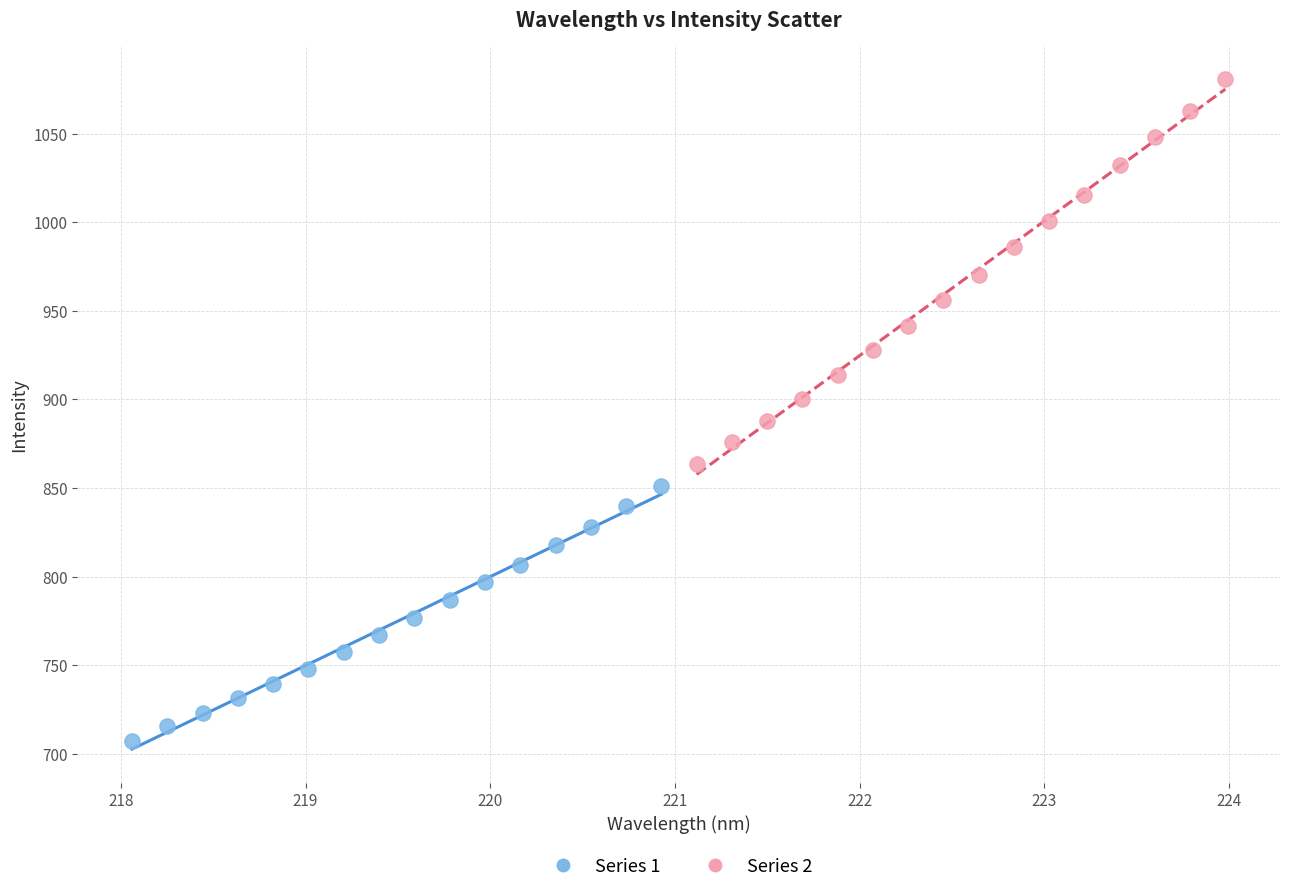

Which series reaches the minimum Y coordinate?

Series 1